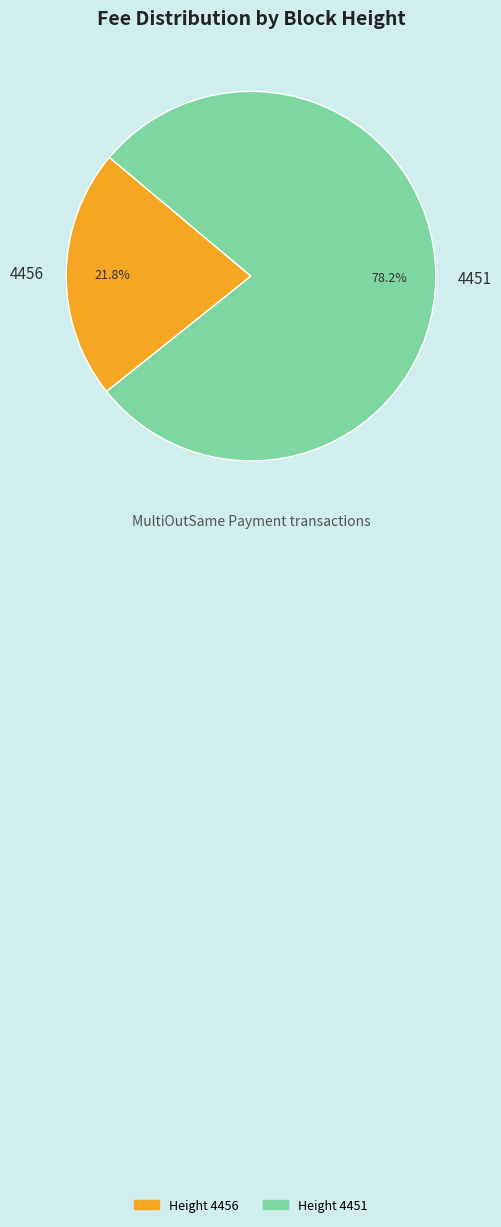

Is the sum of 4456 and 4451 greater than half?

Yes